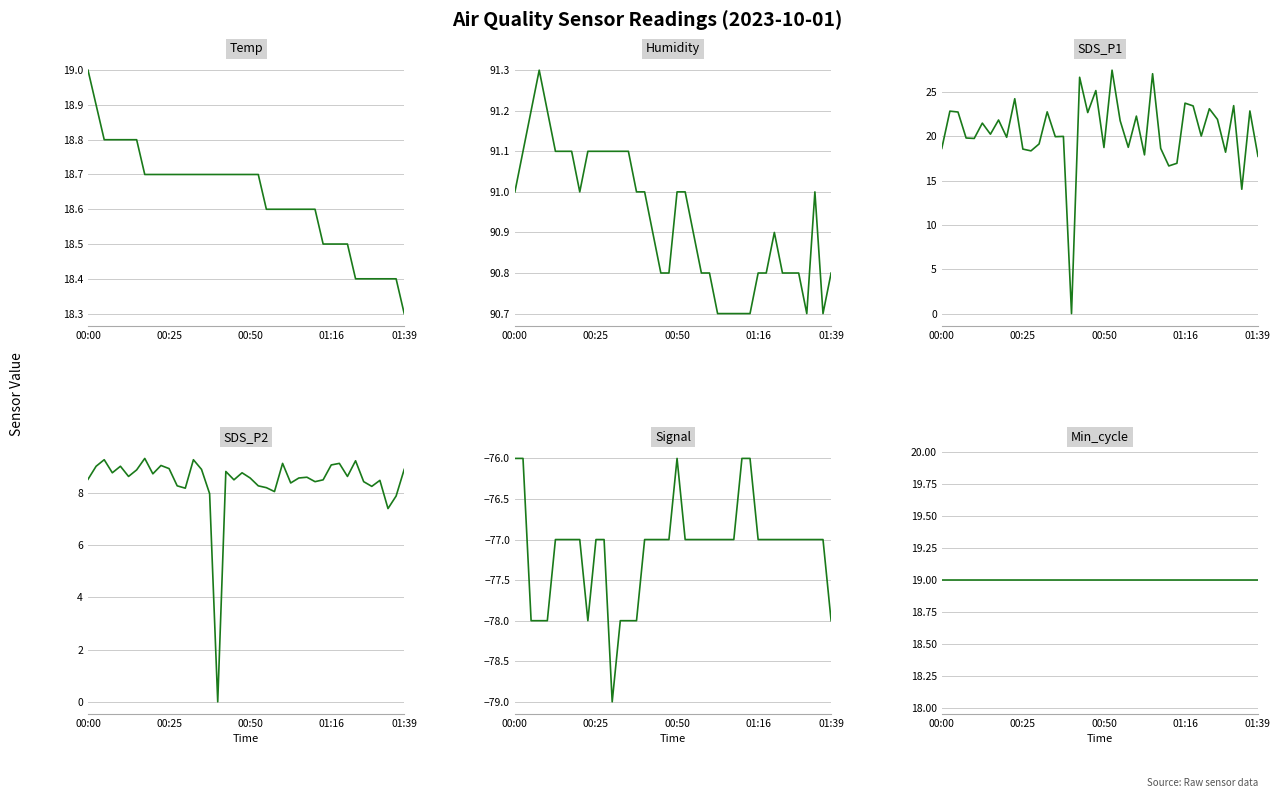

The value of SDS_P1 at 25 is 12.2. True or false?

False